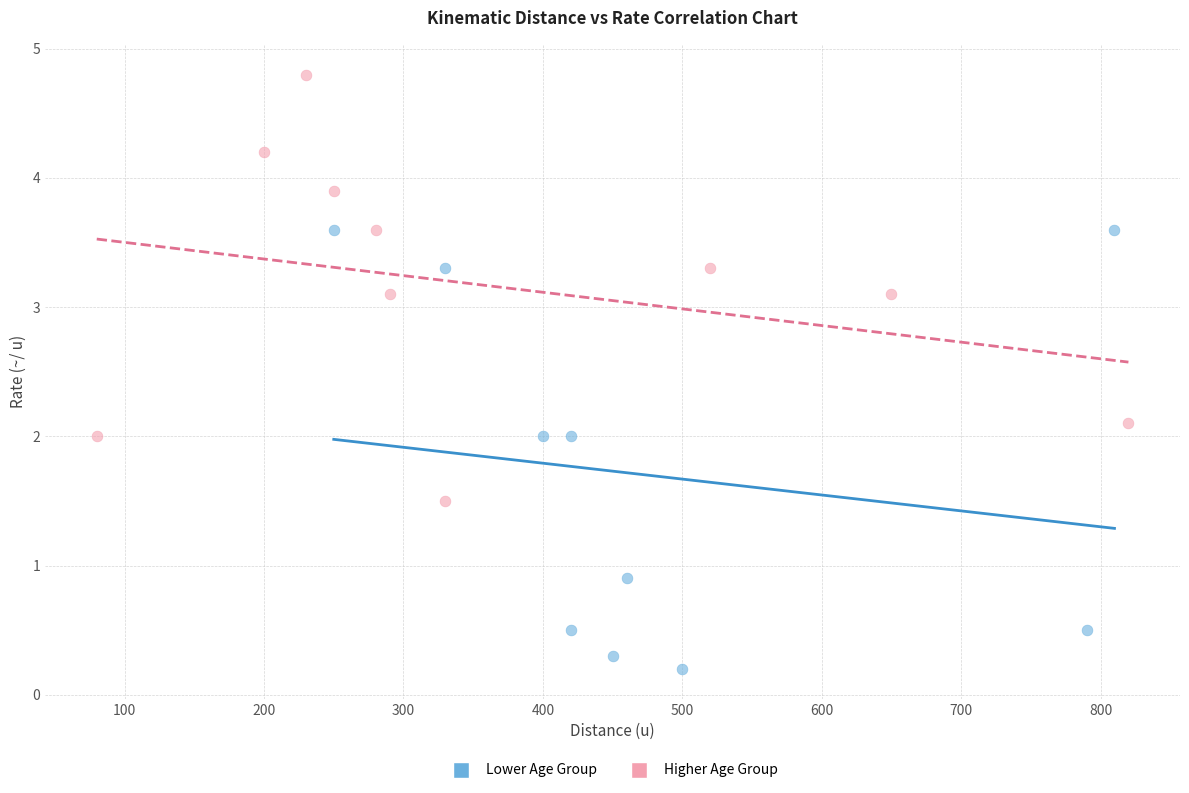

Which series reaches the maximum Y coordinate?

Higher Age Group